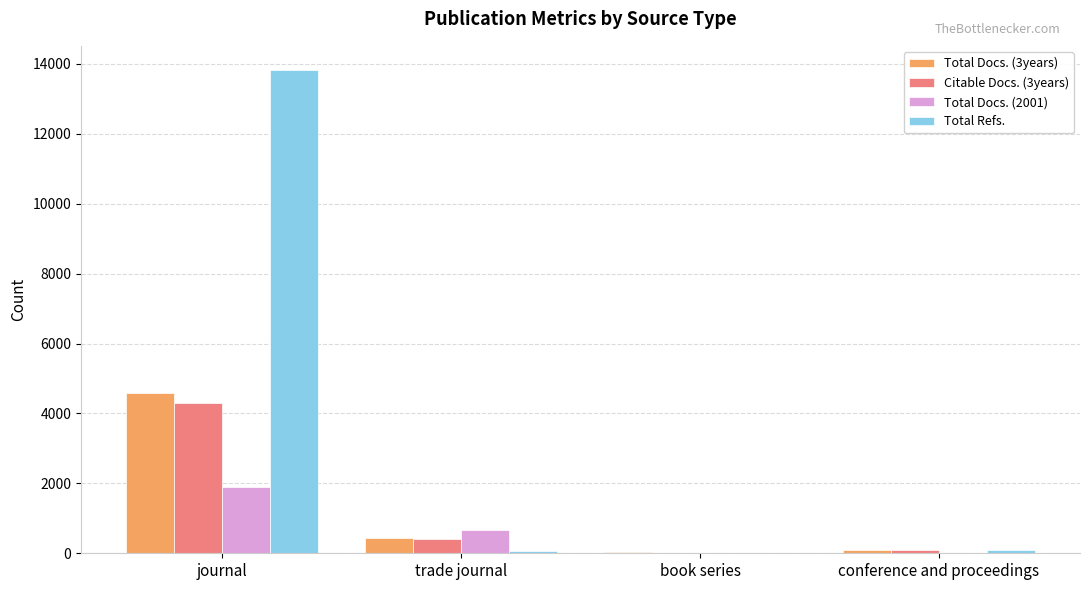

Which series has the largest range (max minus min)?

Total Refs.